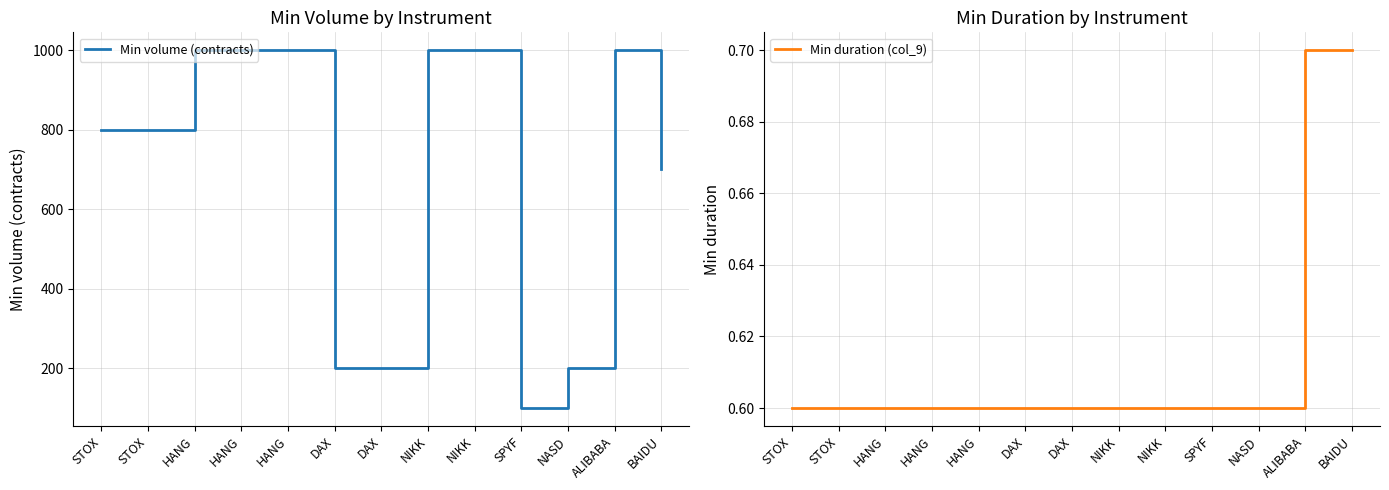

What is the difference between the highest and lowest values at STOX?

799.4